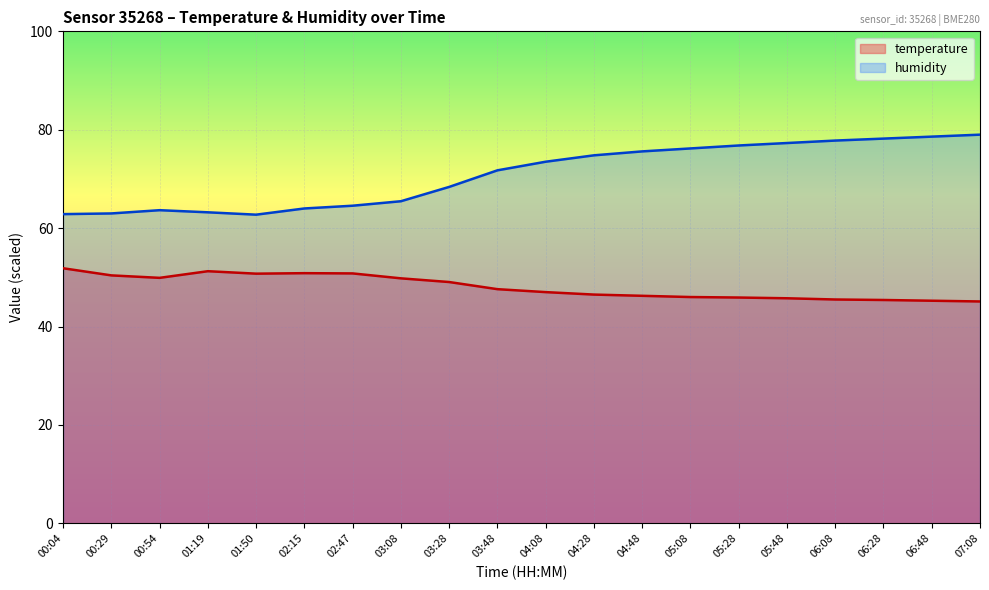

List the series in order of their overall mean, lowest first.

temperature, humidity